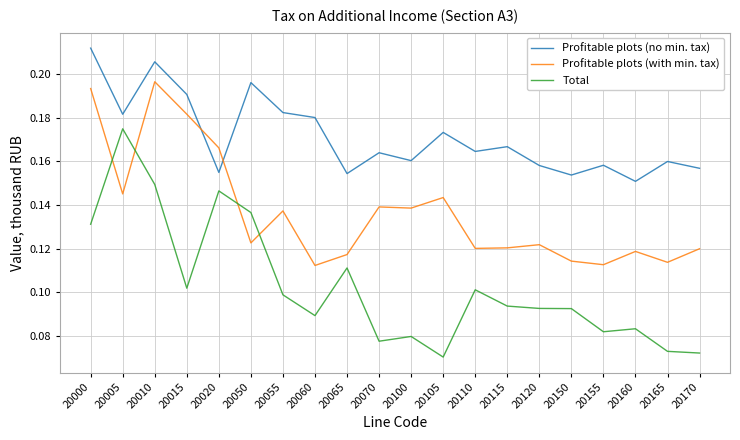

At which category does Profitable plots (no min. tax) reach its first local valley?

20005